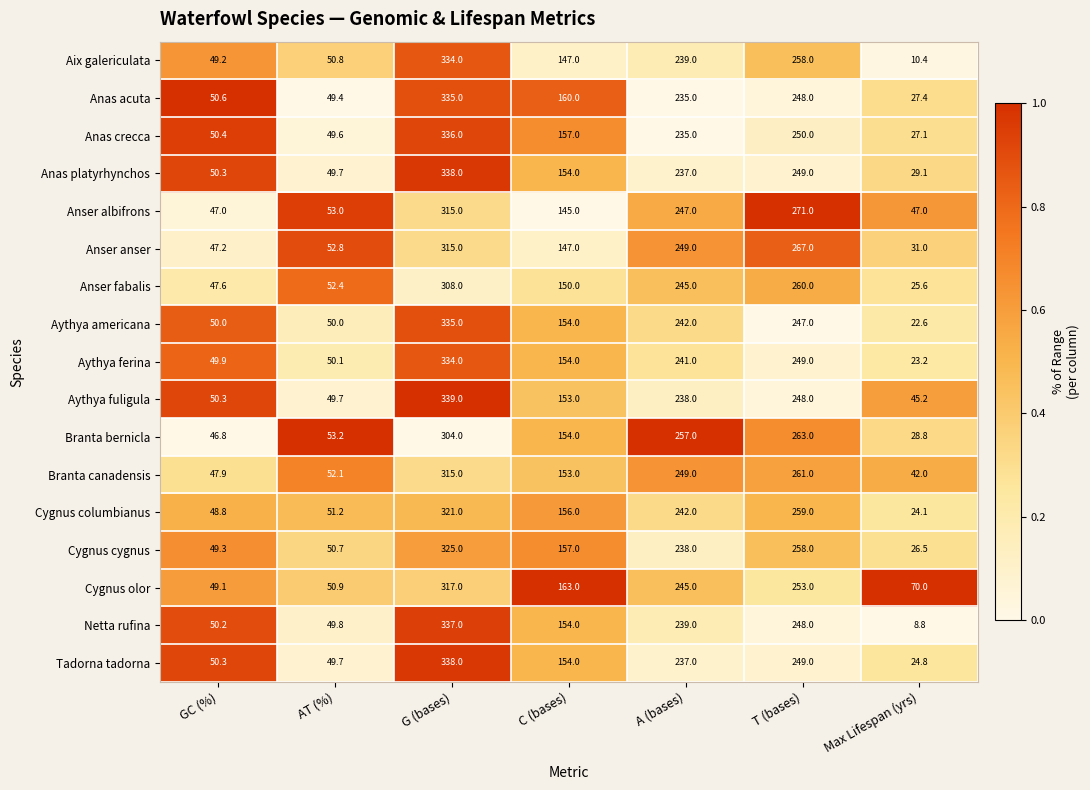

How many series are shown in this chart?

17